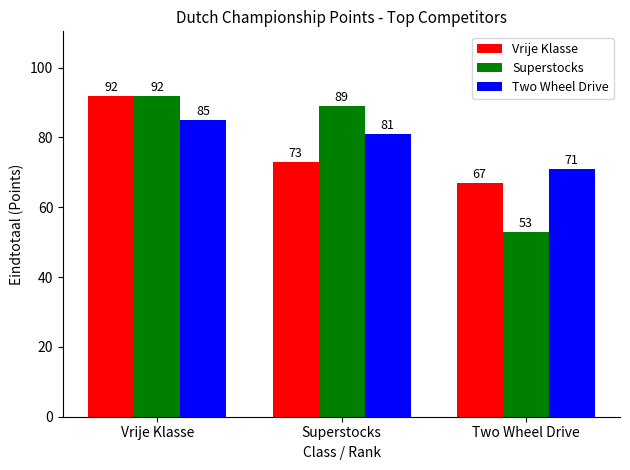

Reading left to right, extract all data points from this chart.

Vrije Klasse: 92	73	67
Superstocks: 92	89	53
Two Wheel Drive: 85	81	71